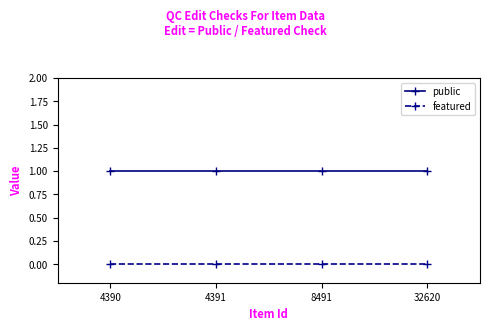

How many lines are shown in the chart?

2